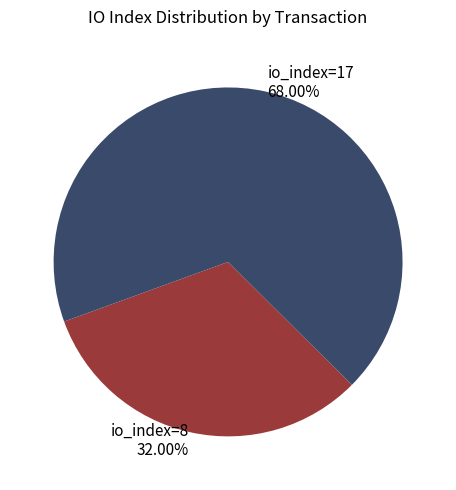

Which slice is the smallest?

io_index=8